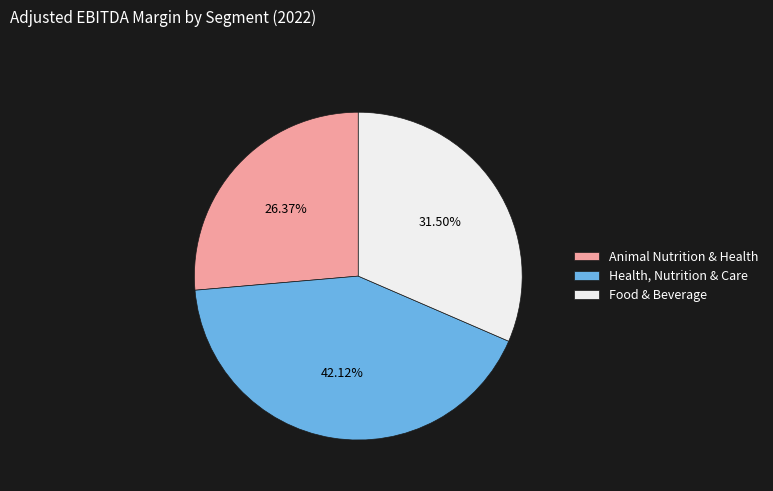

Which slice is the smallest?

Animal Nutrition & Health